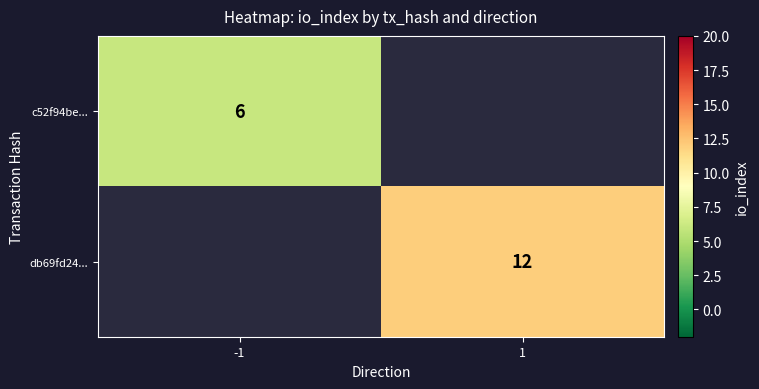

How many categories are shown in the chart?

2